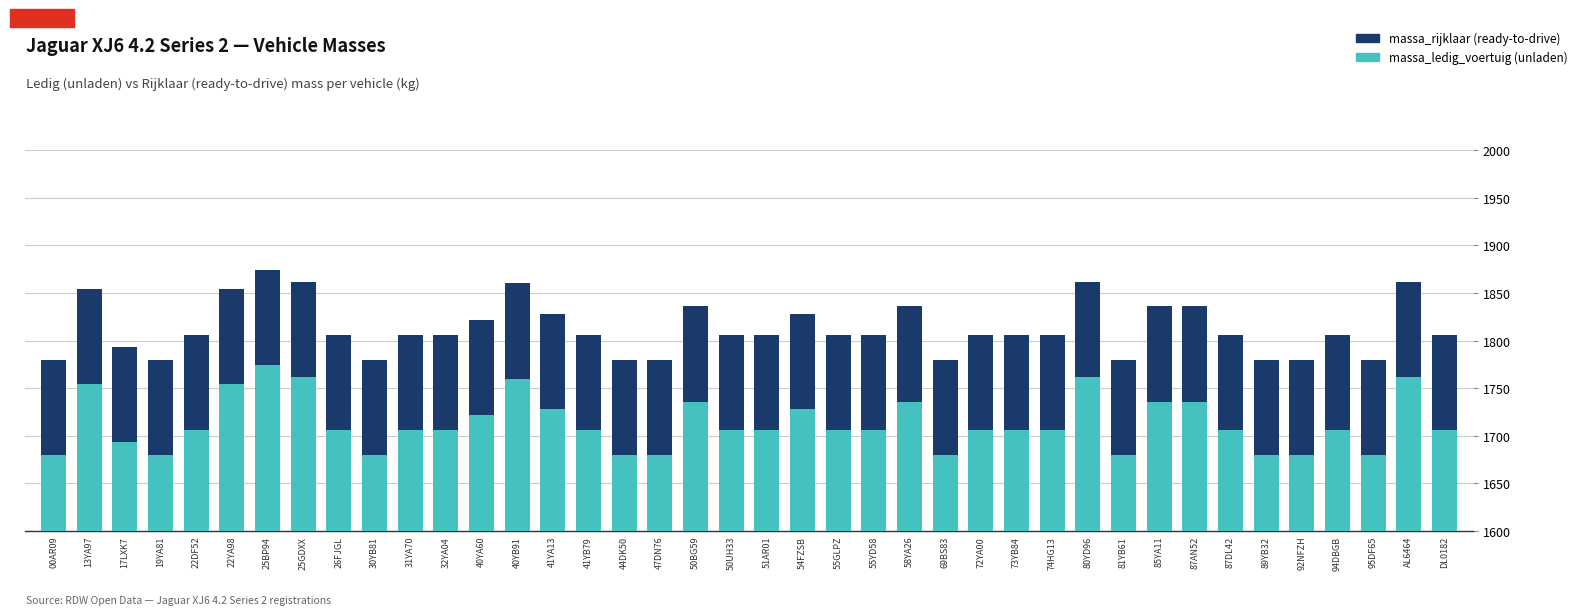

Read the massa_rijklaar value at 51AR01.

100